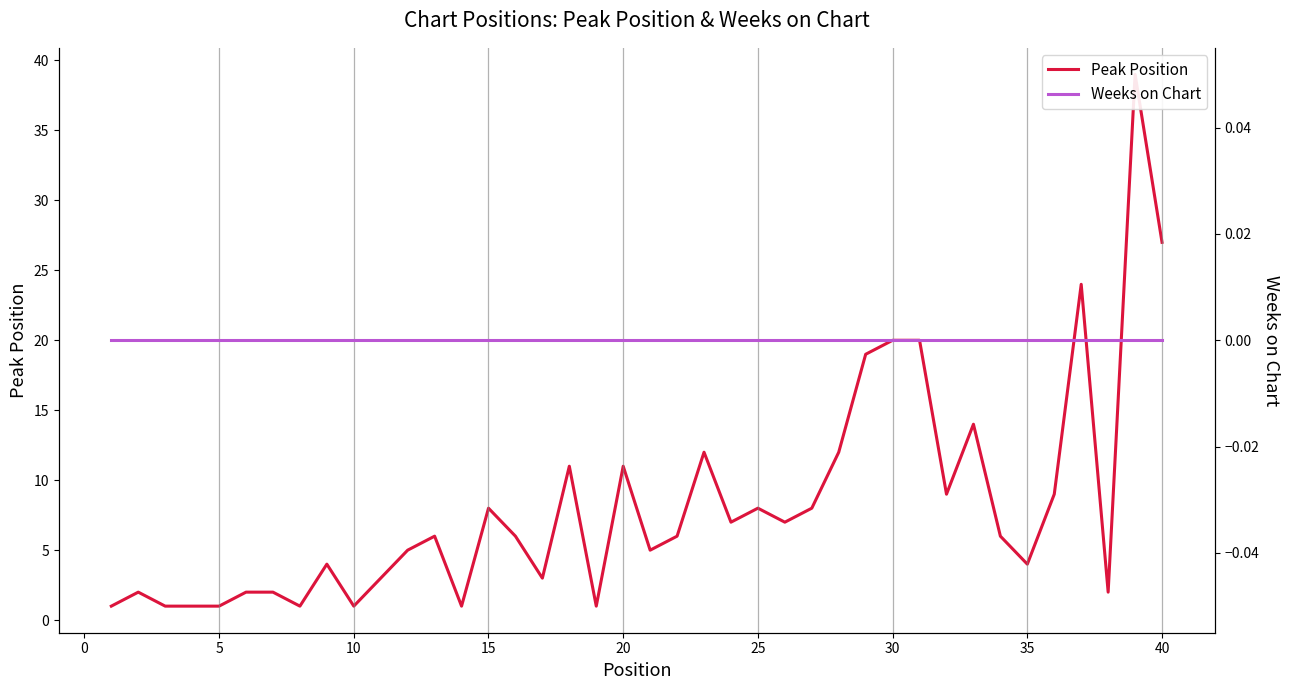

Does the chart display data point markers on the line(s)?

No